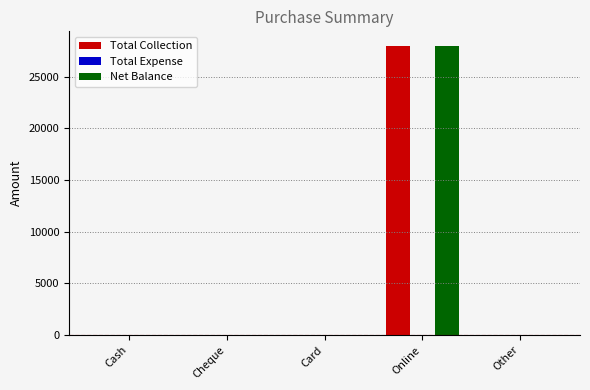

The value of Net Balance at Cash is -9918. True or false?

False